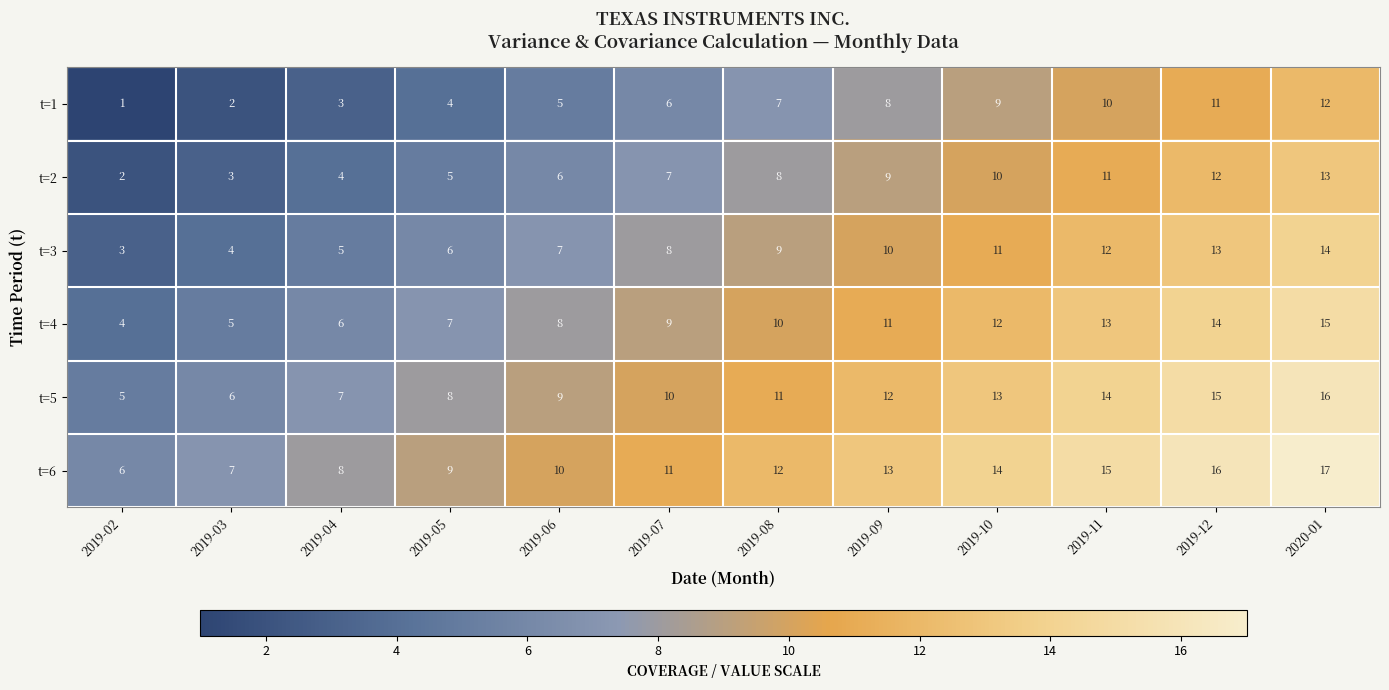

What is the difference between the second highest and minimum values in the t=6 series?

10